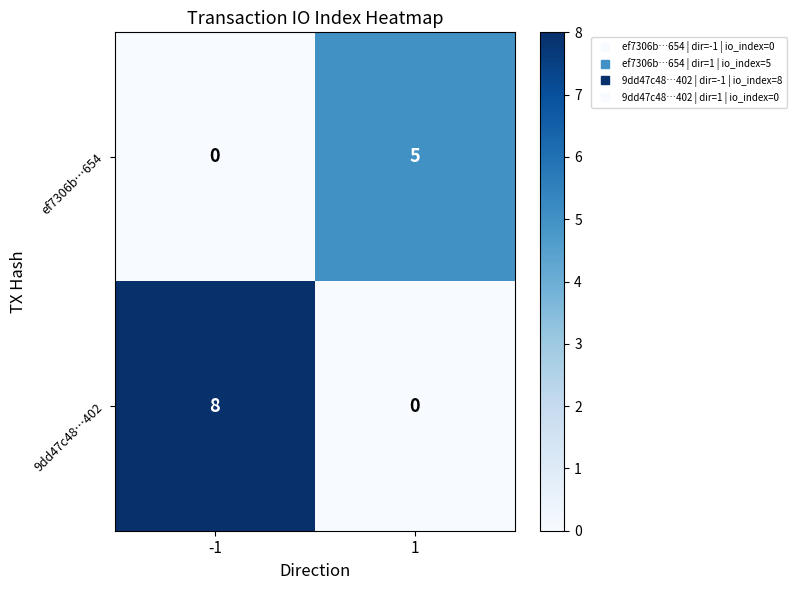

What is the sum of the ef7306b…654 values at 1 and -1?

5